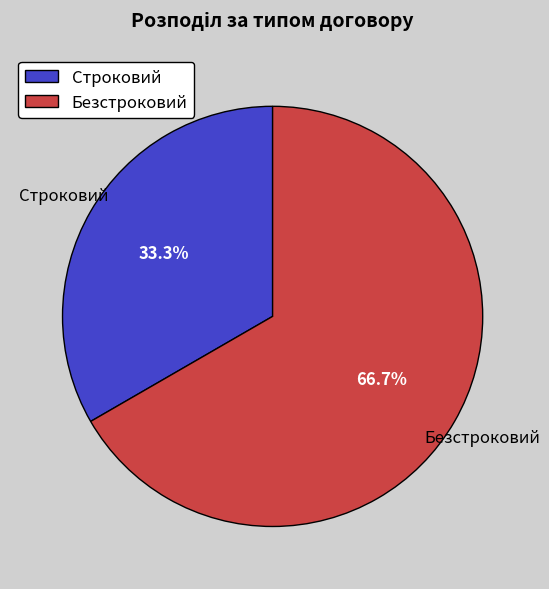

Which slice is the smallest?

Строковий